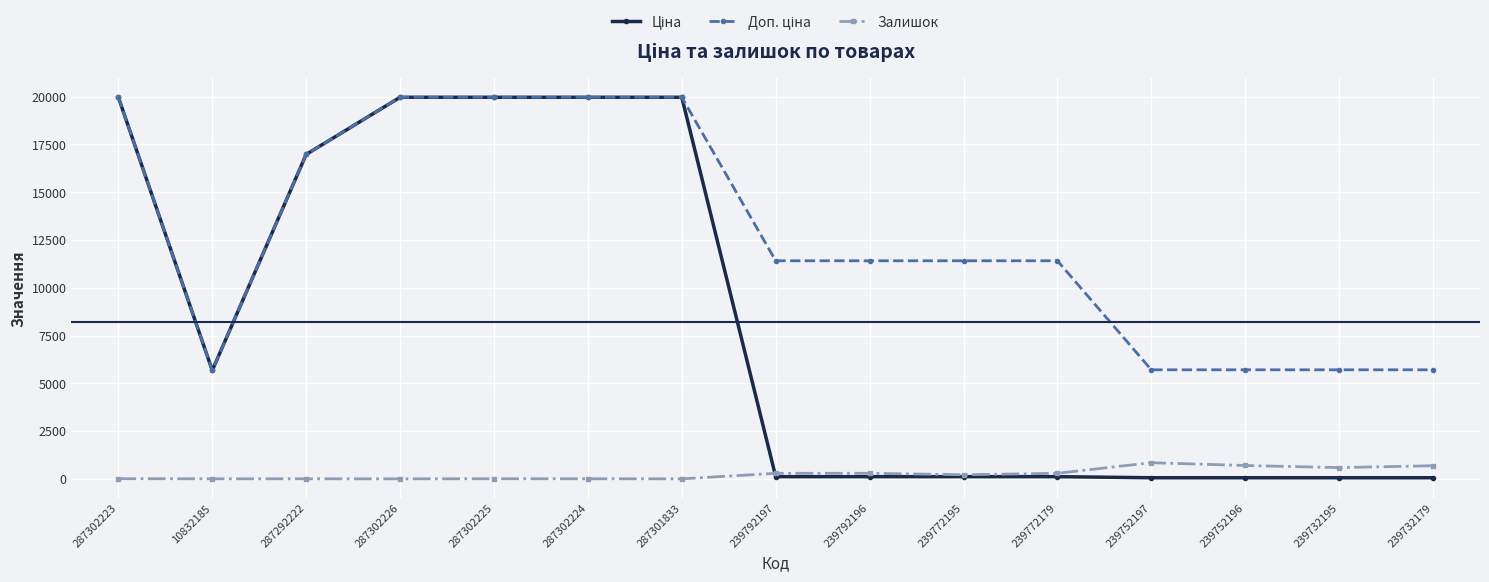

Does the chart display data point markers on the line(s)?

Yes